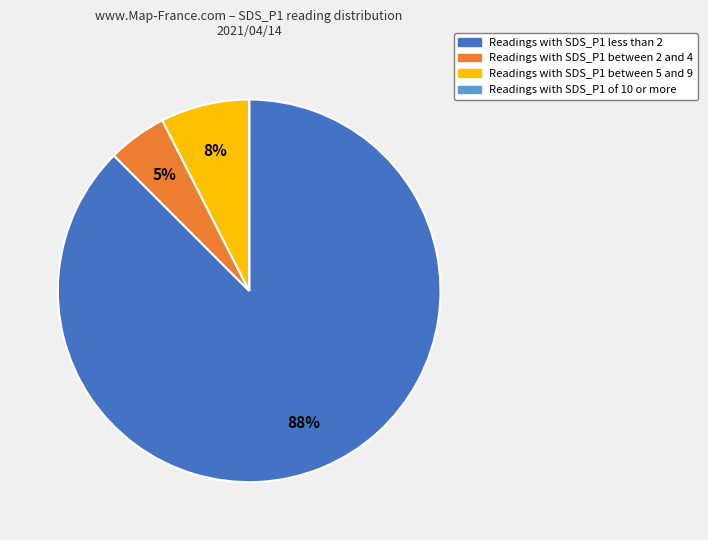

To the nearest percent, what is the average slice percentage?

25%